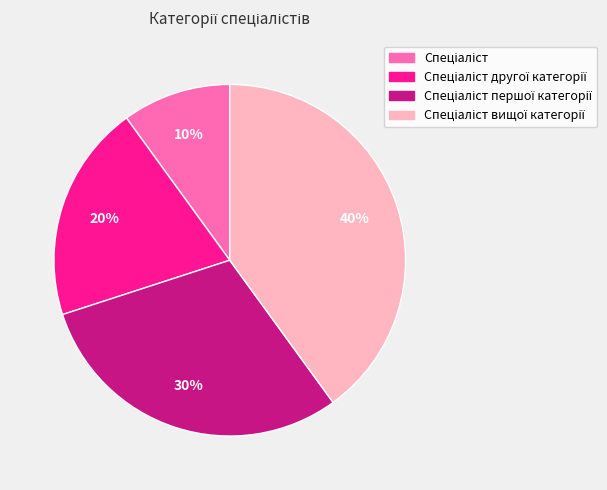

Count the number of slices in the pie.

4